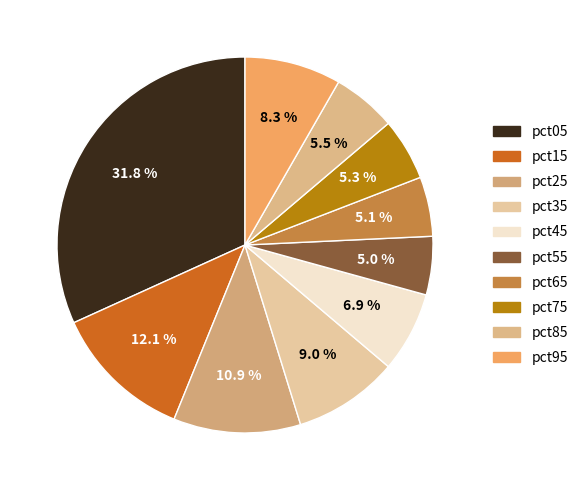

Rank the categories by value from highest to lowest.

pct05, pct15, pct25, pct35, pct95, pct45, pct85, pct75, pct65, pct55